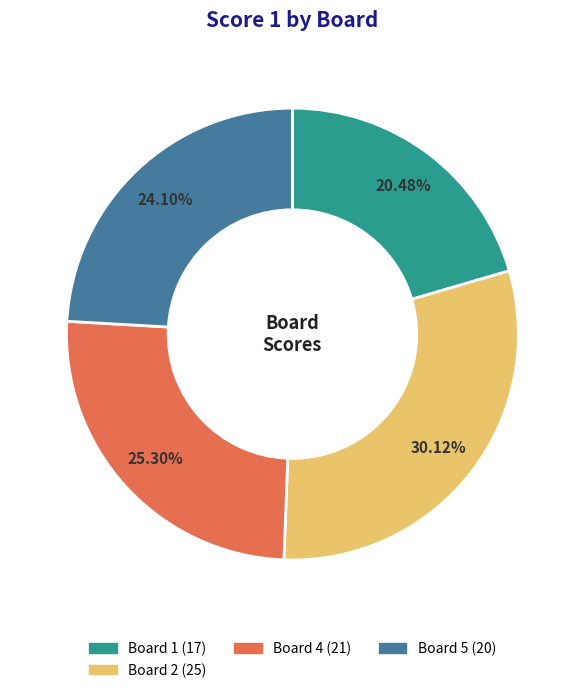

Does any single category account for the majority?

No